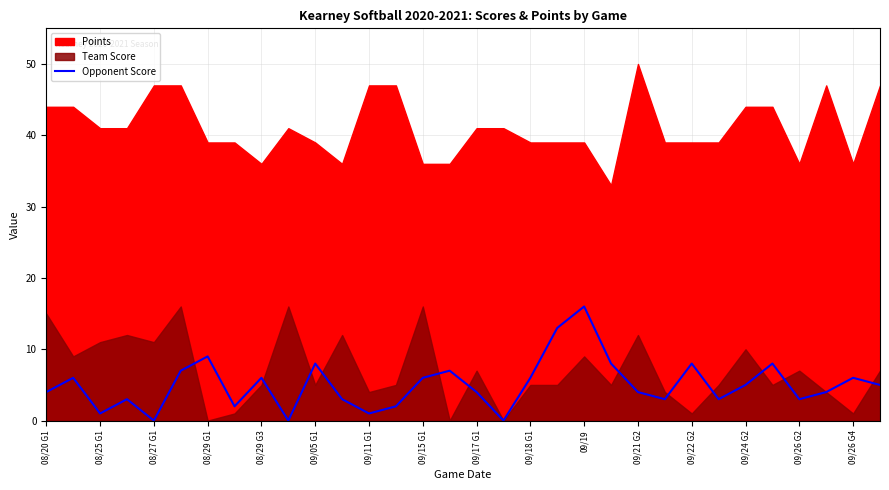

Is it true that Opponent Score equals 6 at 09/26 G4?

True